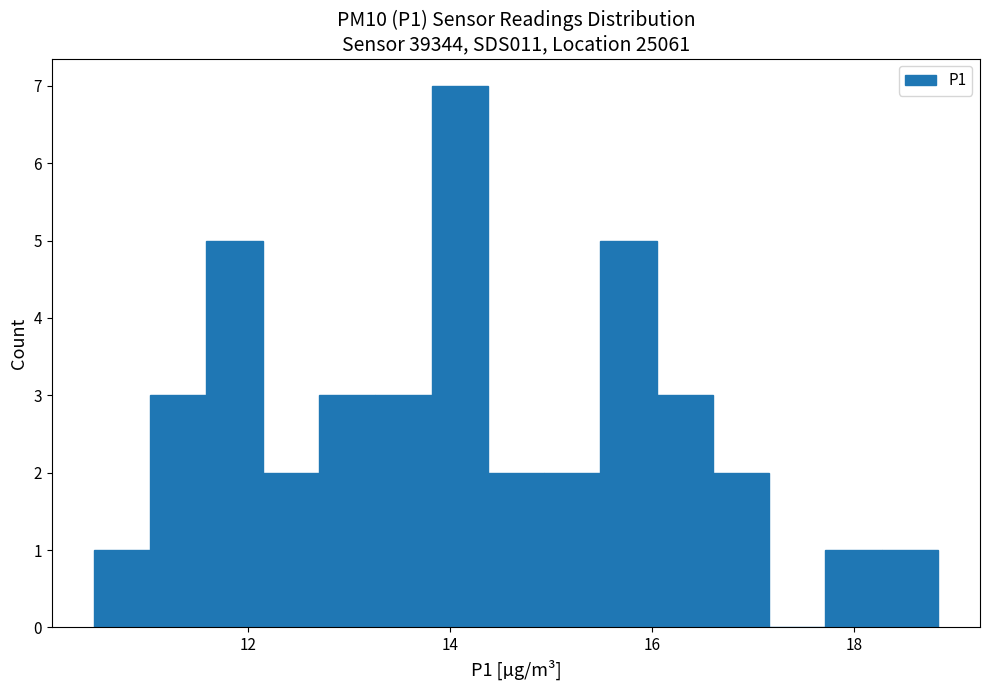

Around what value on the x-axis is the tallest bar? Give the approximate position of its centre, as read against the axis.

14.0